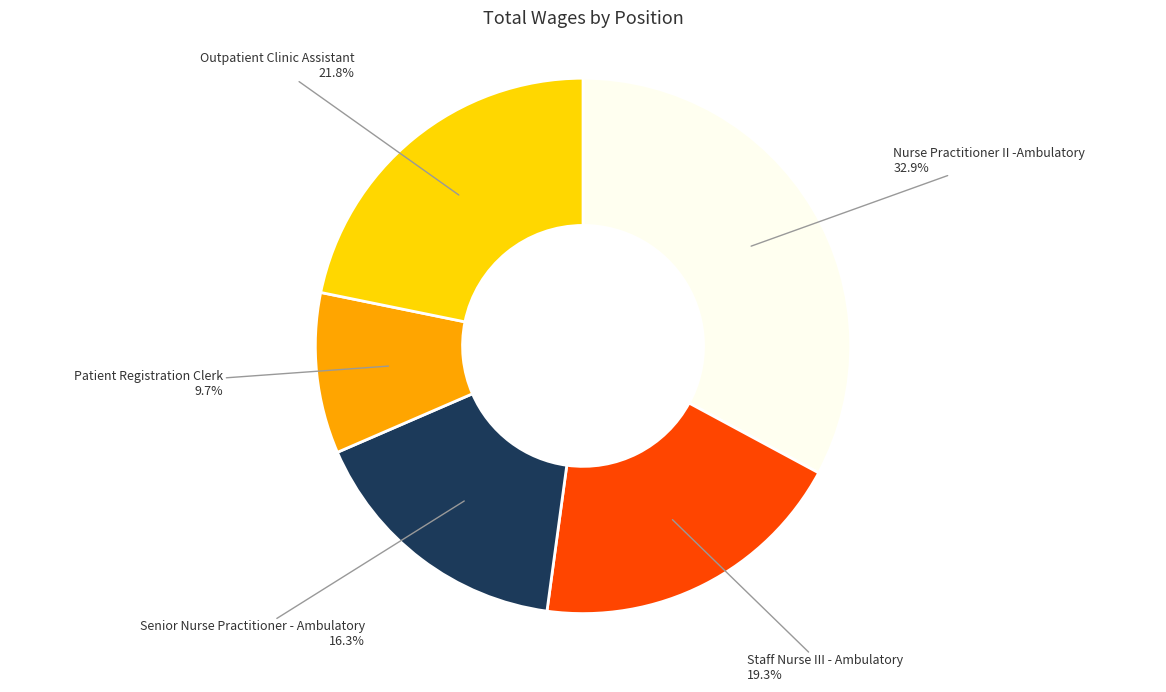

What is the smallest slice in the pie chart?

Patient Registration Clerk